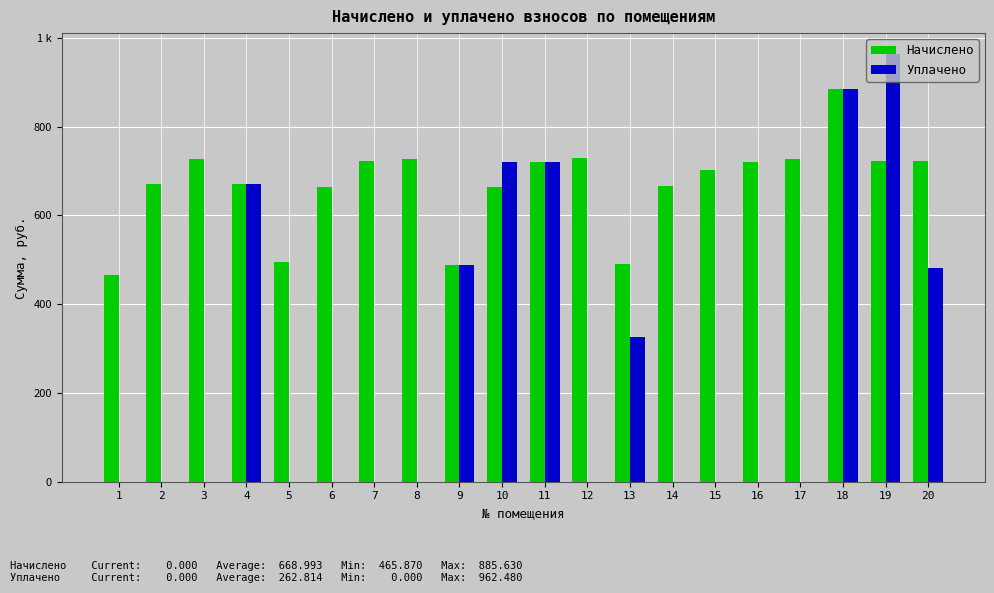

Does the chart contain stacked bars?

No